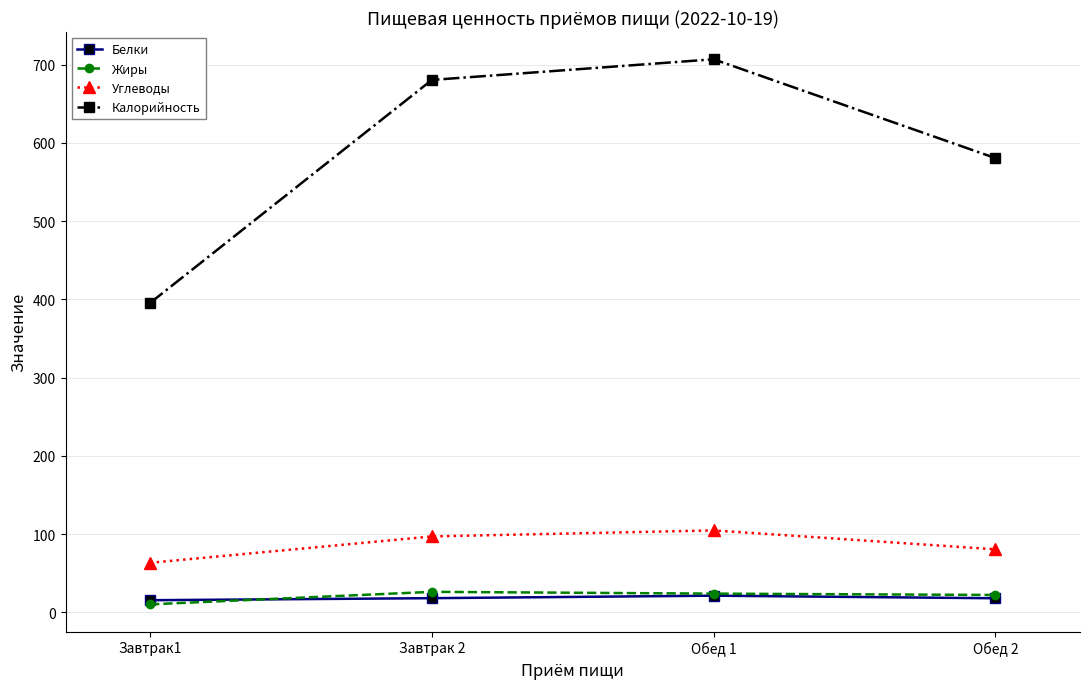

What is the maximum value for Белки?

21.4